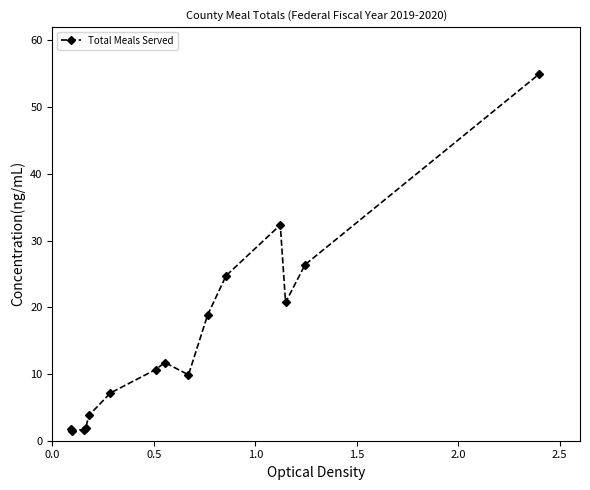

What is the average value?

15.2